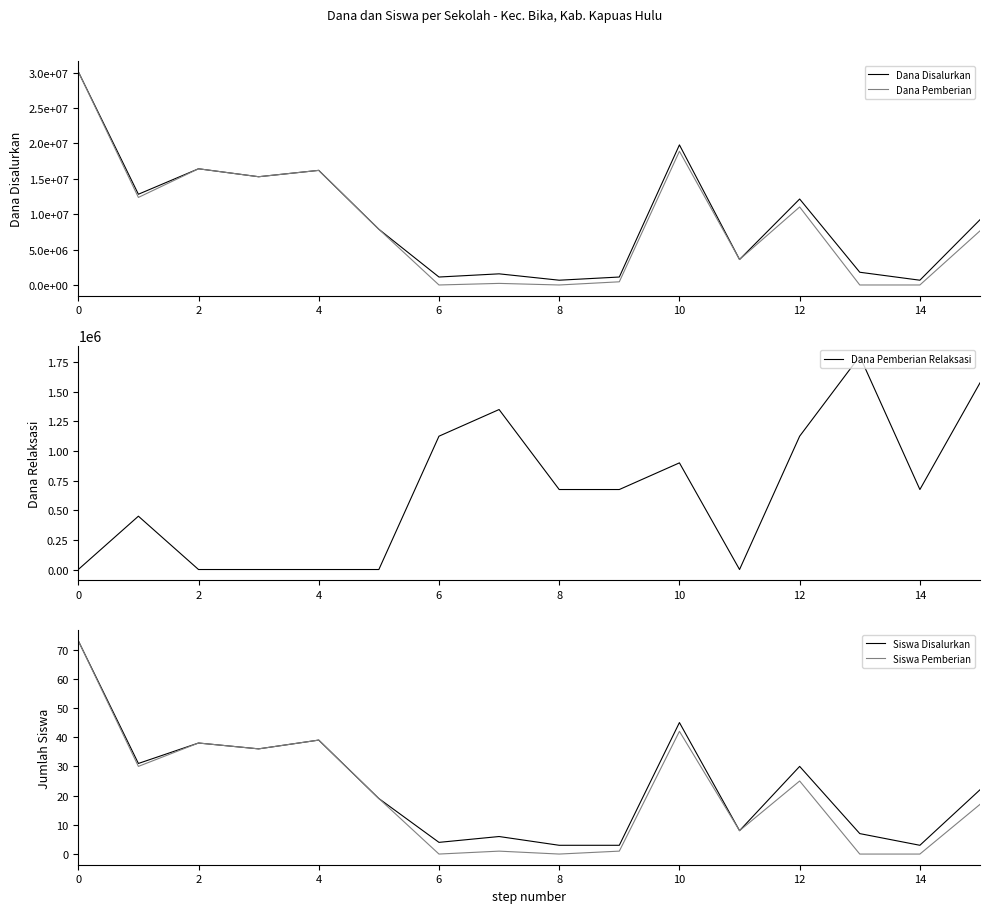

Is it true that Dana Disalurkan equals 20187534 at 12?

False